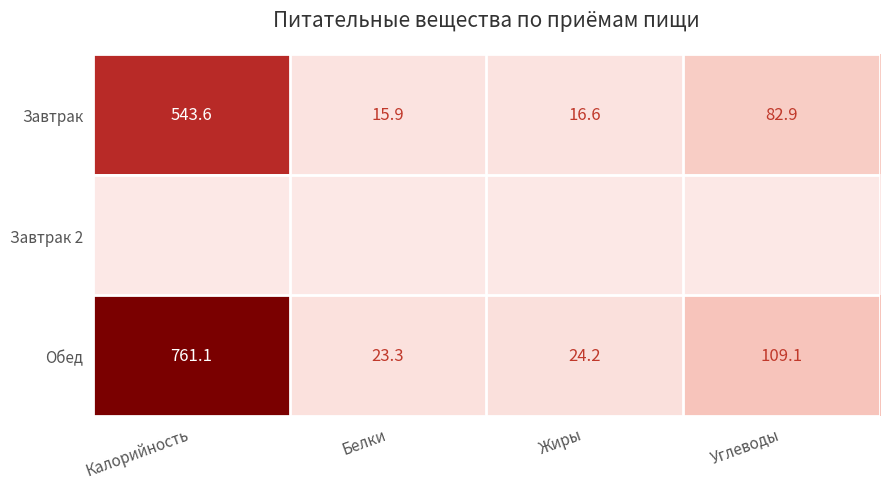

Where does the Завтрак series first go above 82?

Калорийность